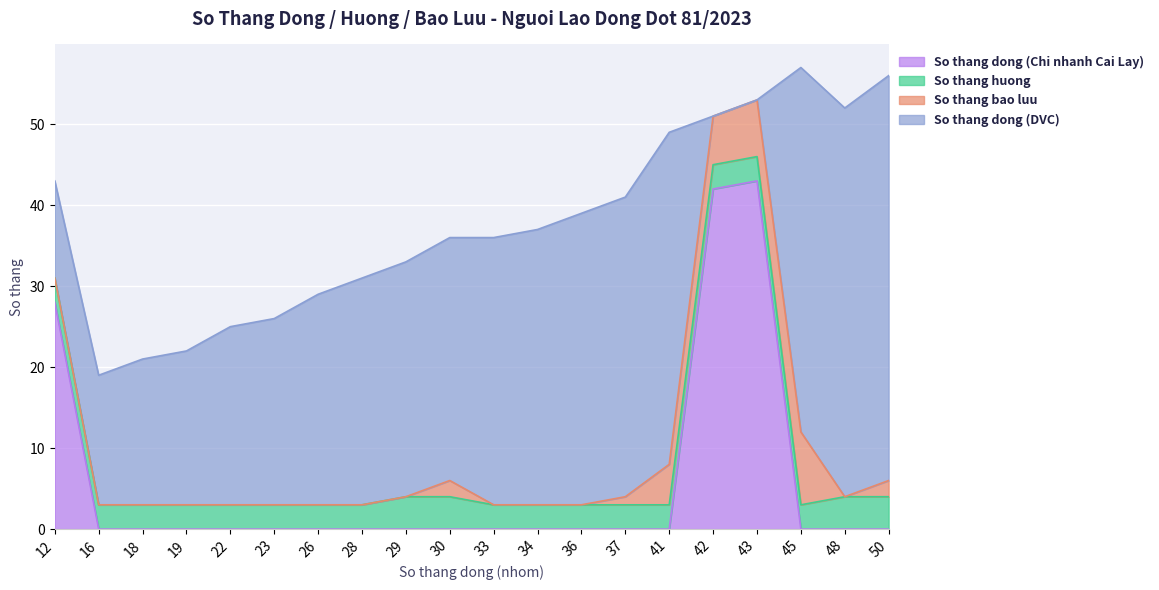

In So thang dong (Chi nhanh Cai Lay), how many points are higher than both neighbors (excluding endpoints)?

1